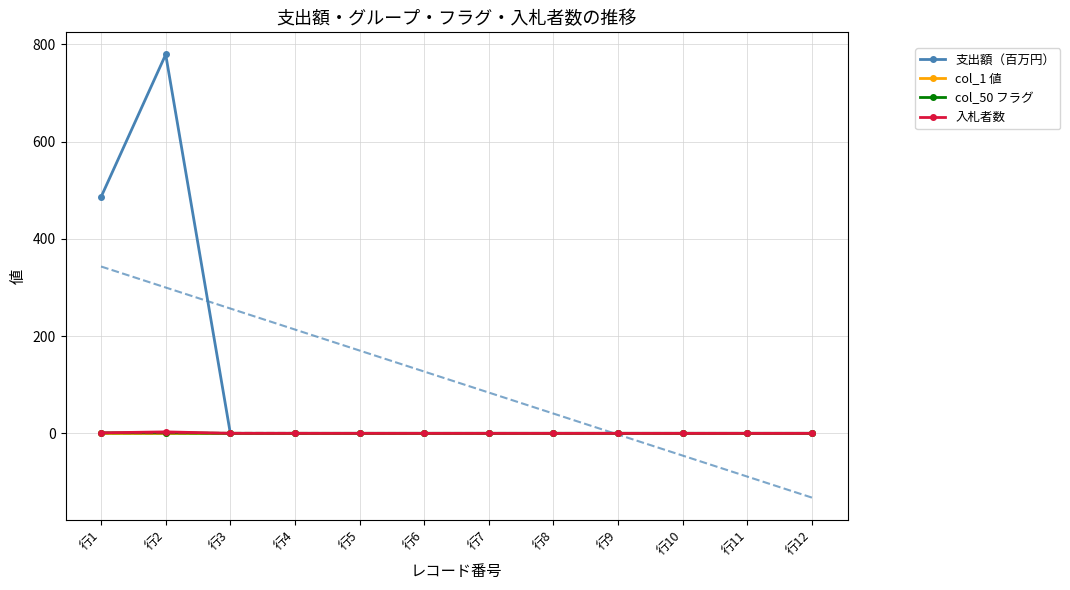

What is the value of the col_1 値 point at the 11th from the left?

1